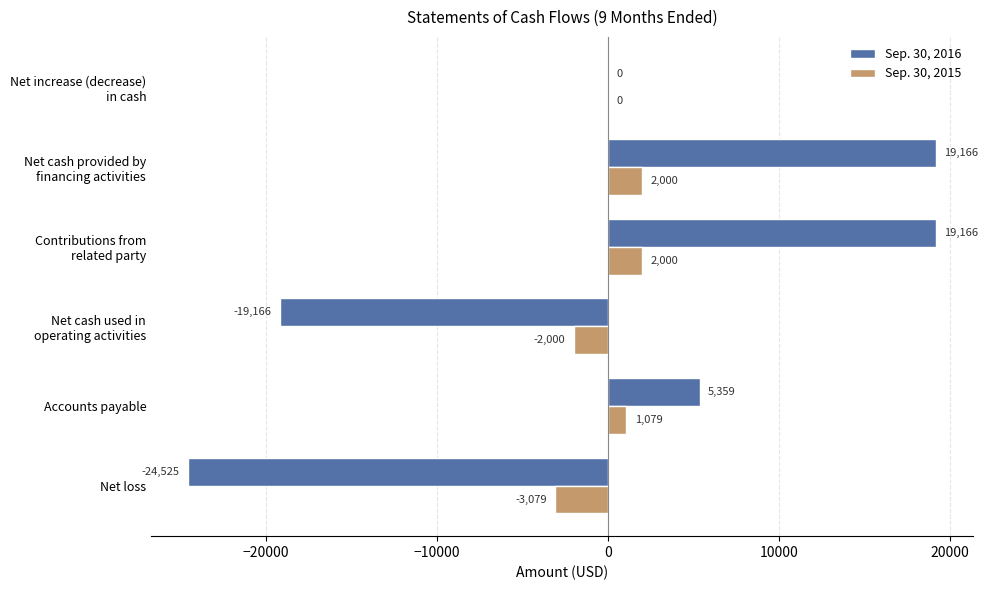

What is the greatest value displayed?

19166